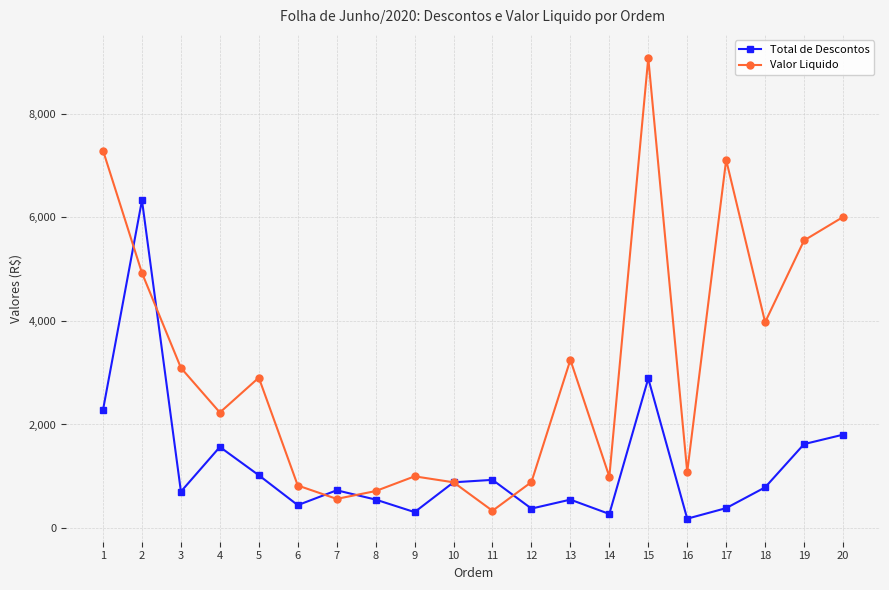

What is the total value across all series at 16?

1266.0